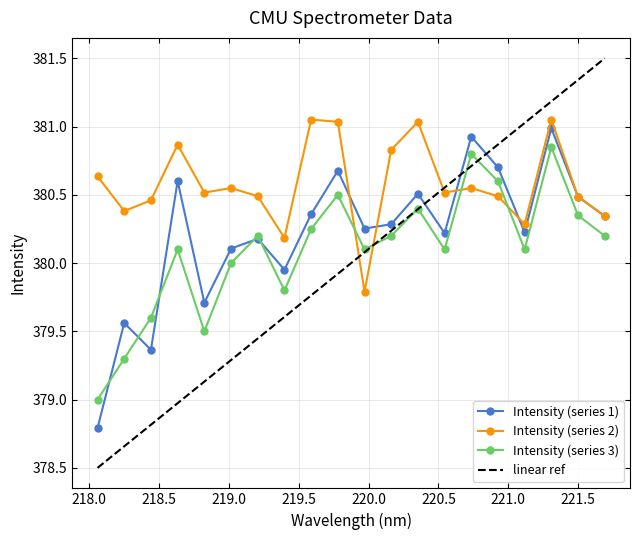

The Intensity (series 2) series shows 380.6 at 219.0156. True or false?

True